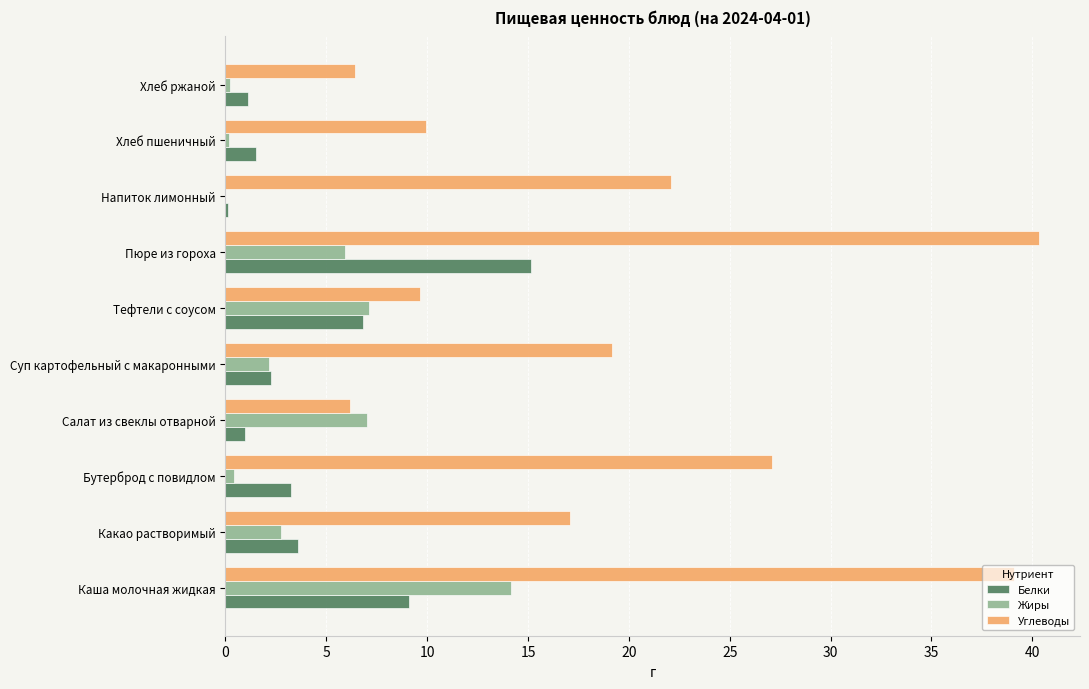

What is the maximum value for Жиры?

14.1